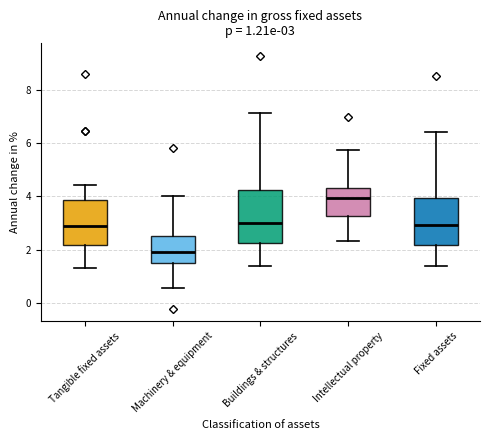

Which box's median line is the lowest?

Machinery & equipment